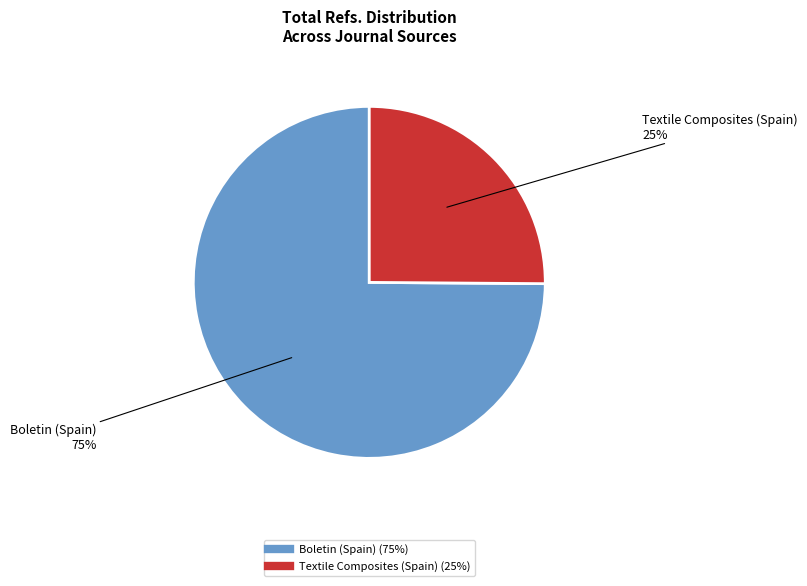

Is there any slice that represents more than half of the pie?

Yes